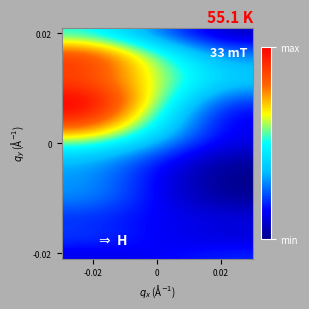

At which category does the chart reach its peak across all series?

-0.02